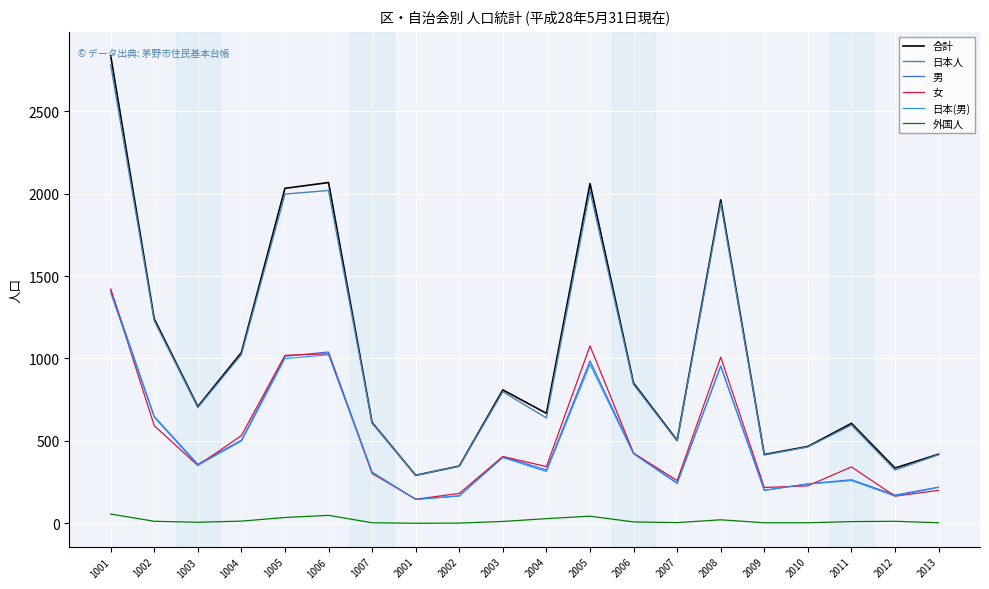

The 合計 series shows 955 at 1007. True or false?

False